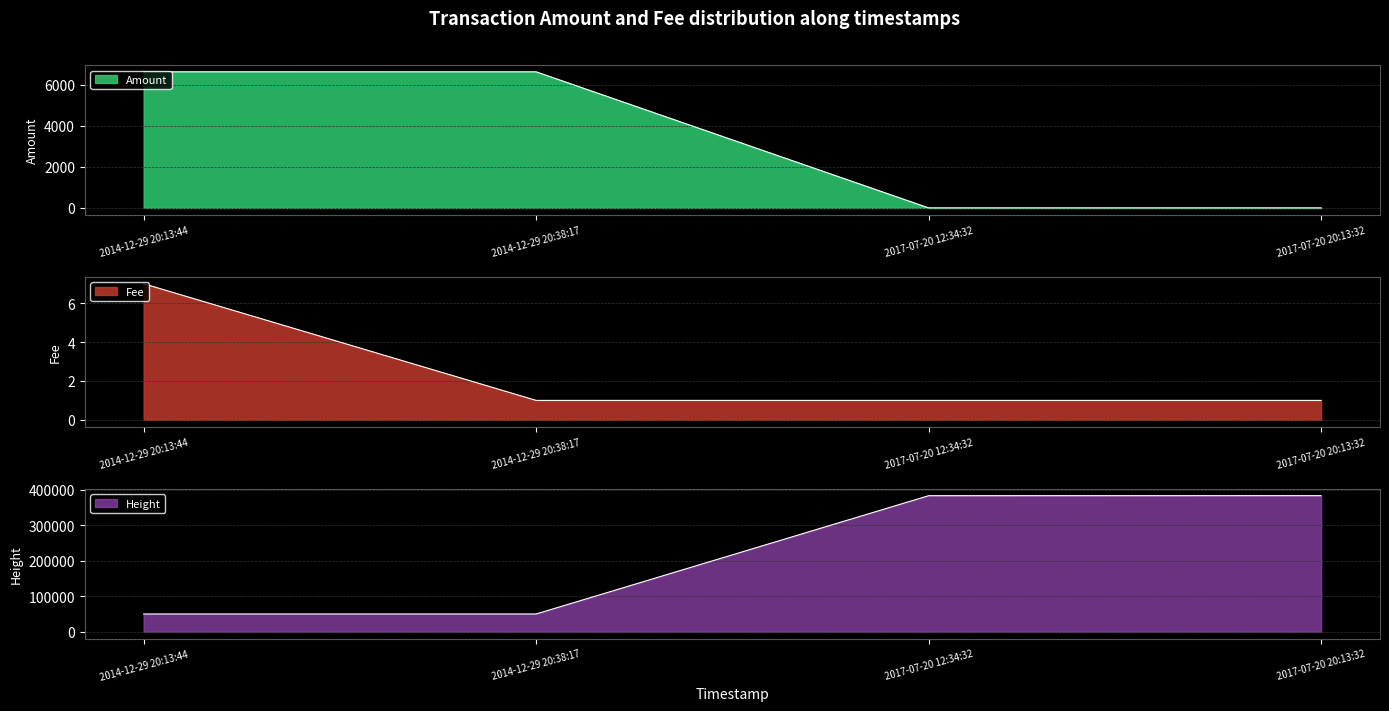

After their last crossing, which series has the higher values: Fee or Amount?

Fee